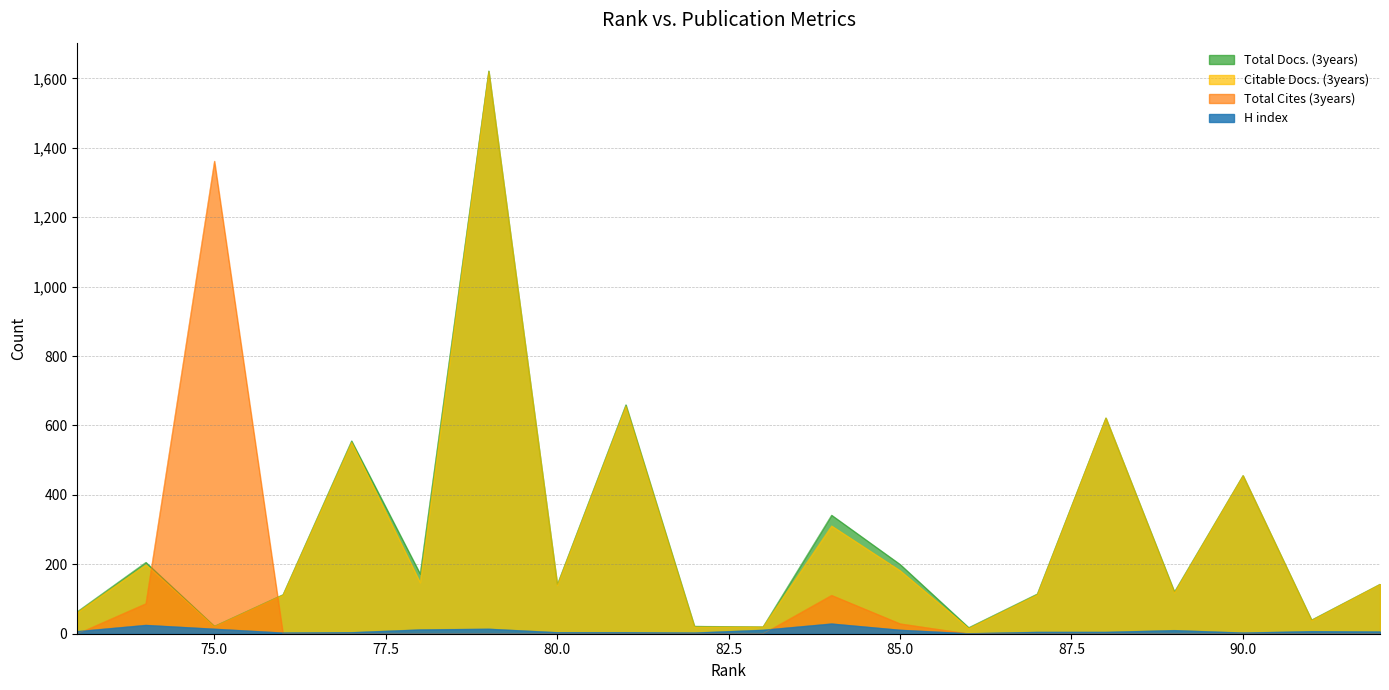

Which series ends up on top after the final intersection of Total Cites (3years) and Total Docs. (3years)?

Total Docs. (3years)